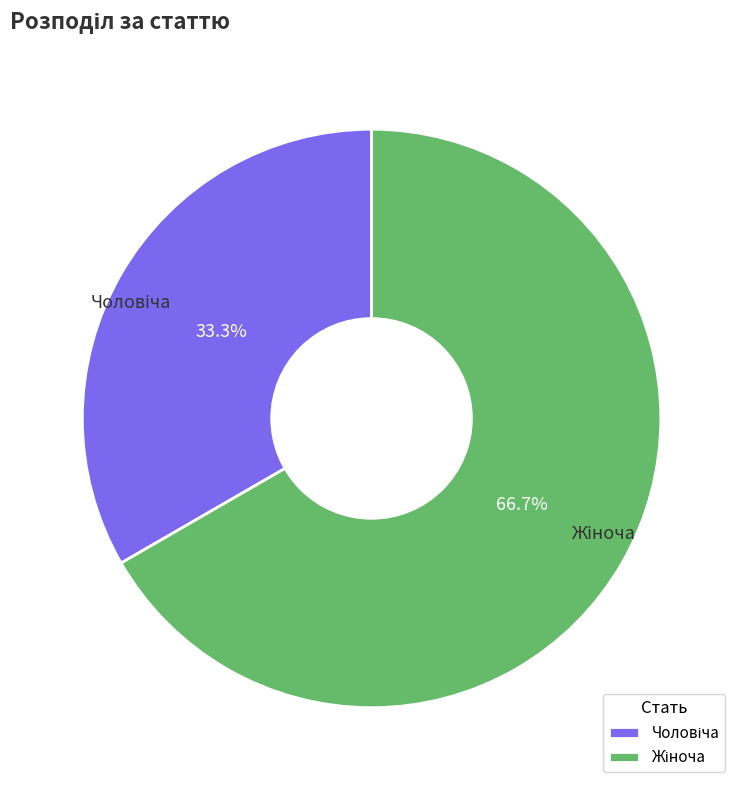

Is there any slice that represents more than half of the pie?

Yes